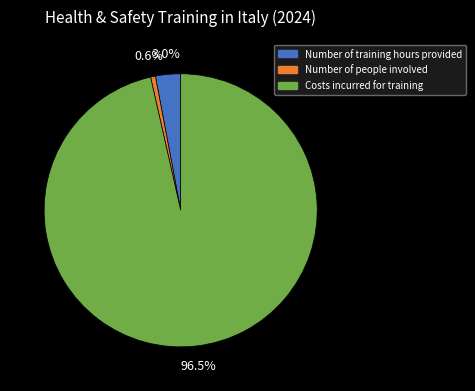

The Costs incurred for training slice represents 90% of the pie. True or false?

False